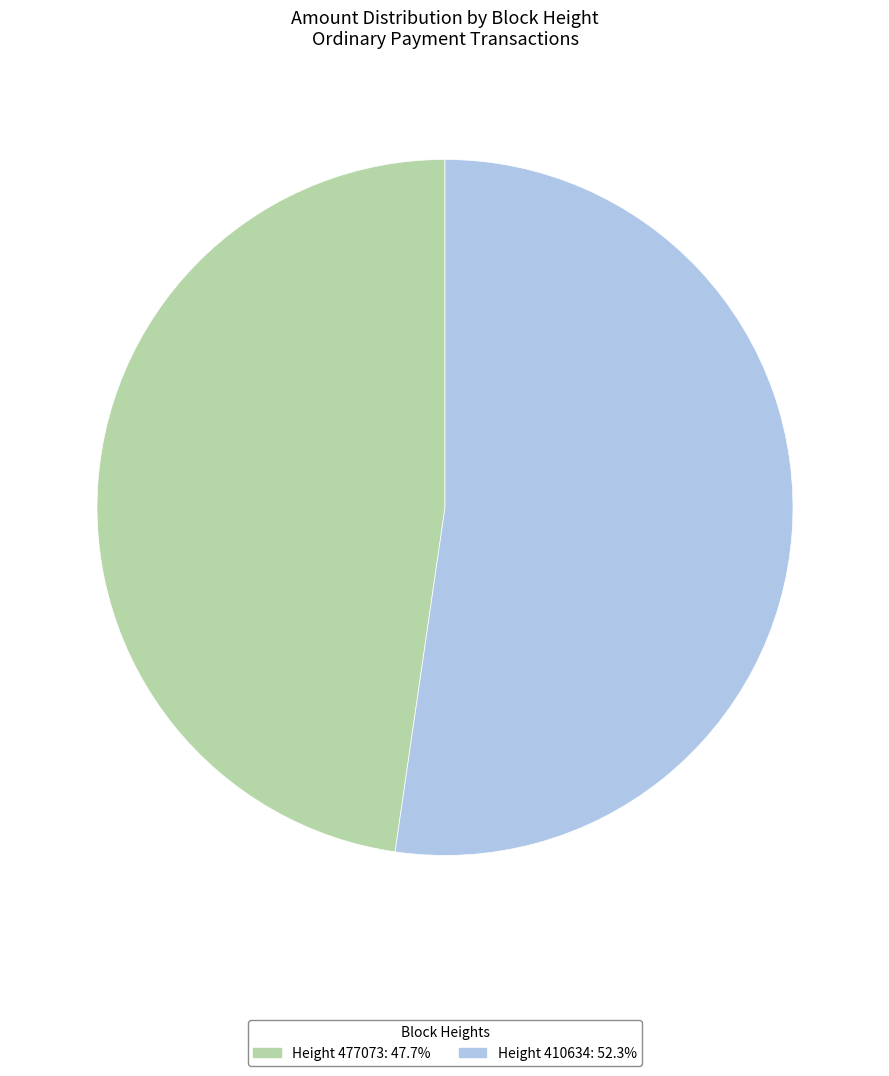

Count the number of slices in the pie.

2